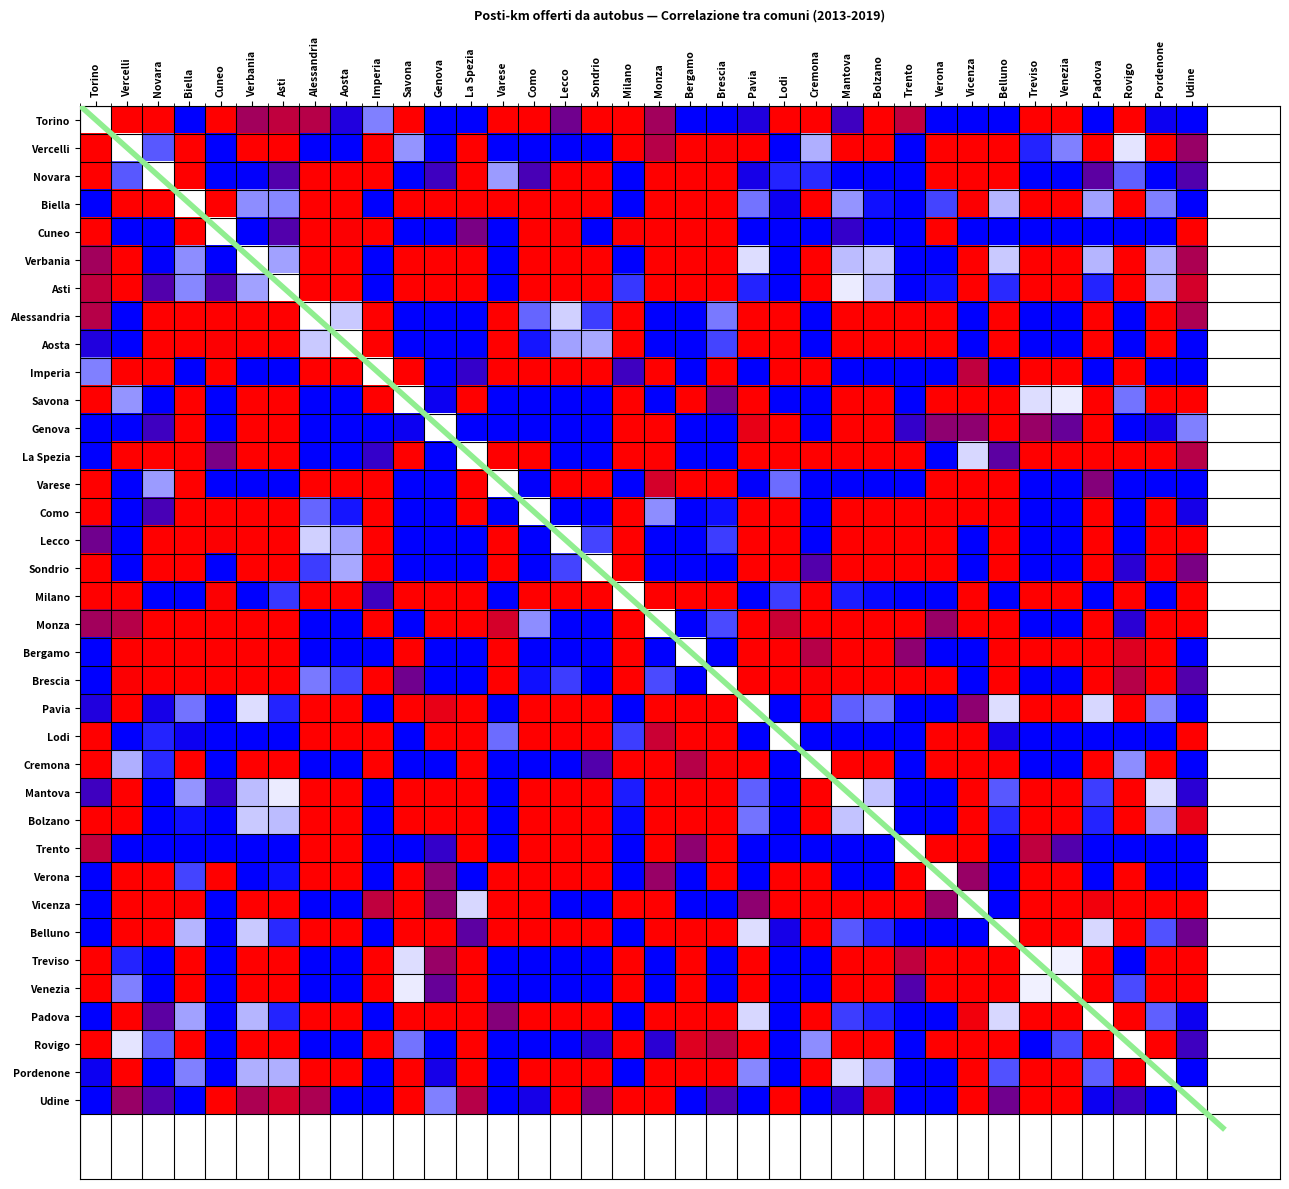

Rank the categories by Lecco value from lowest to highest.

Pordenone, Asti, Mantova, Verbania, Bolzano, Biella, Padova, Pavia, Belluno, Milano, Verona, Lodi, Imperia, Trento, Varese, Novara, Udine, Cuneo, Torino, Genova, Bergamo, Rovigo, Savona, Cremona, Vercelli, Treviso, Monza, Venezia, Vicenza, La Spezia, Como, Brescia, Sondrio, Aosta, Alessandria, Lecco